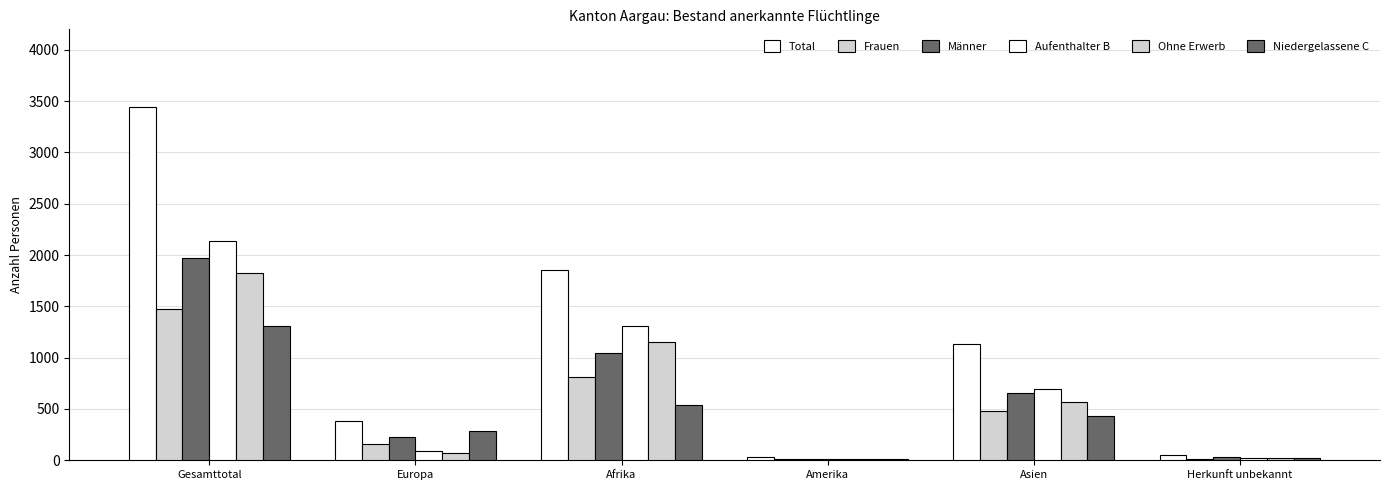

How many groups of bars are there?

6